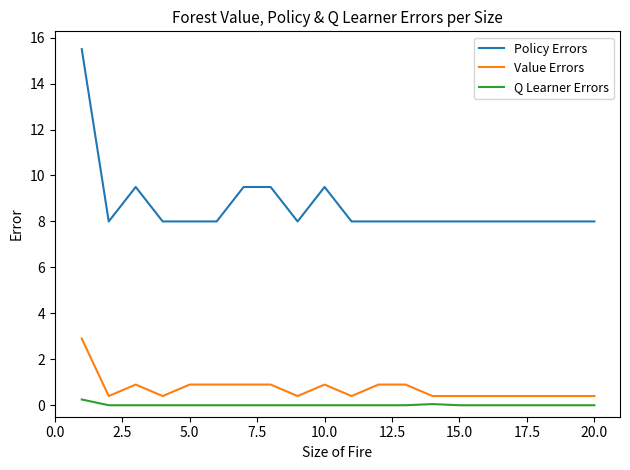

True or false: Q Learner Errors and Policy Errors intersect in this chart.

False